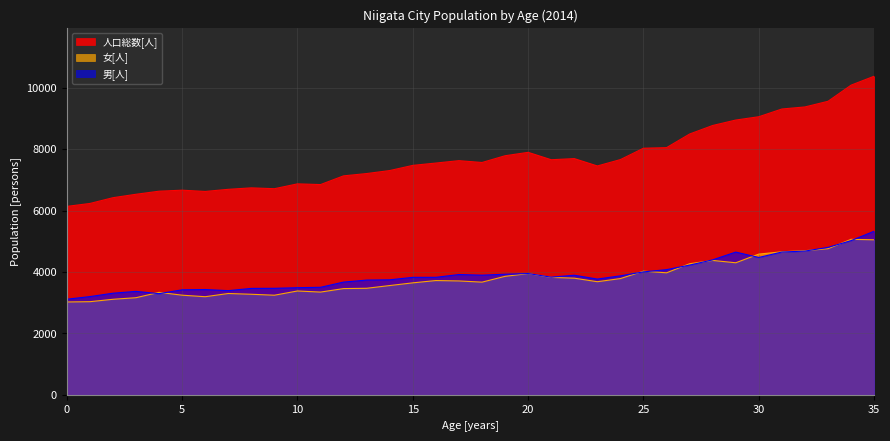

How many interior local peaks does the 女[人] series have?

8